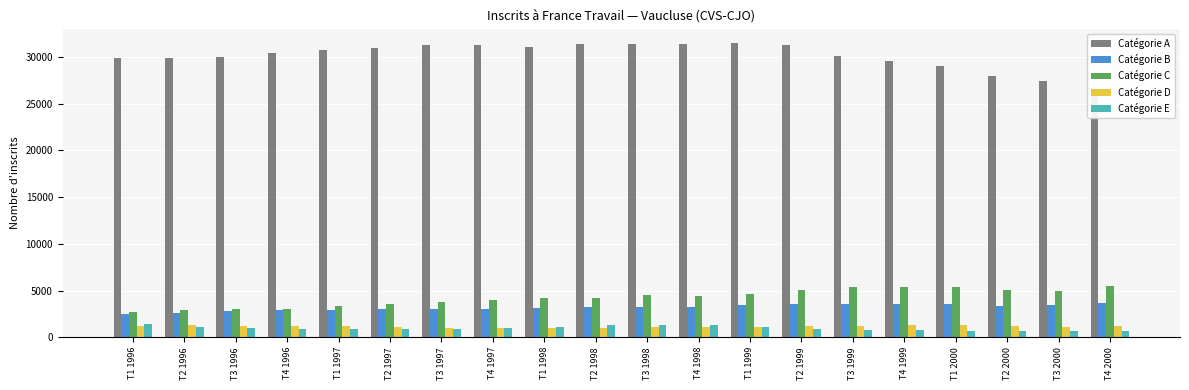

What is the minimum value shown in the chart?

670